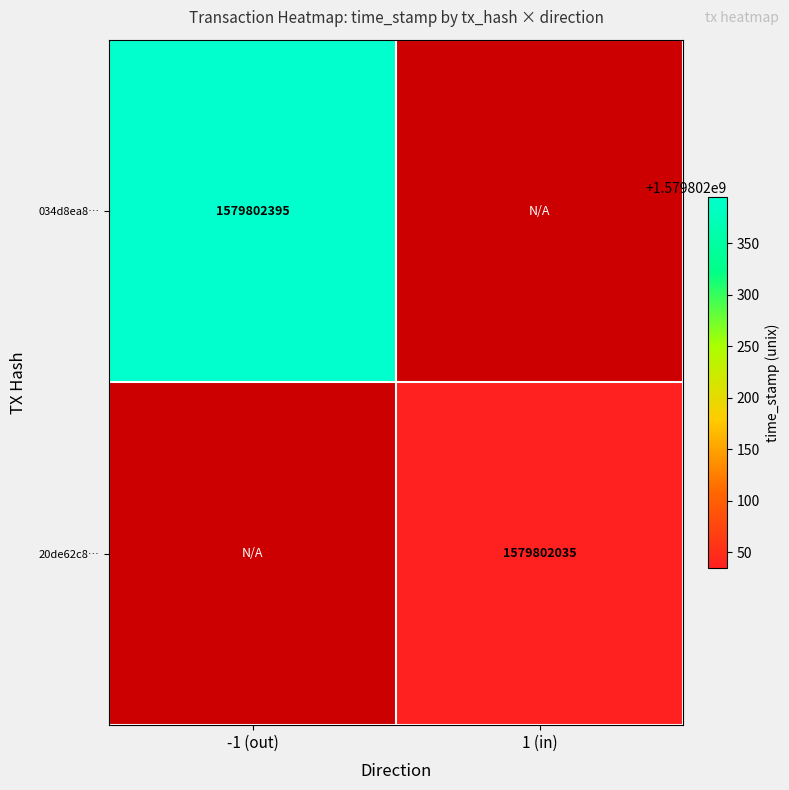

What is the difference between the maximum and second lowest values in the 20de62c8eaaf18e56b30dfcb672510c17f13af4 series?

1579802034.0